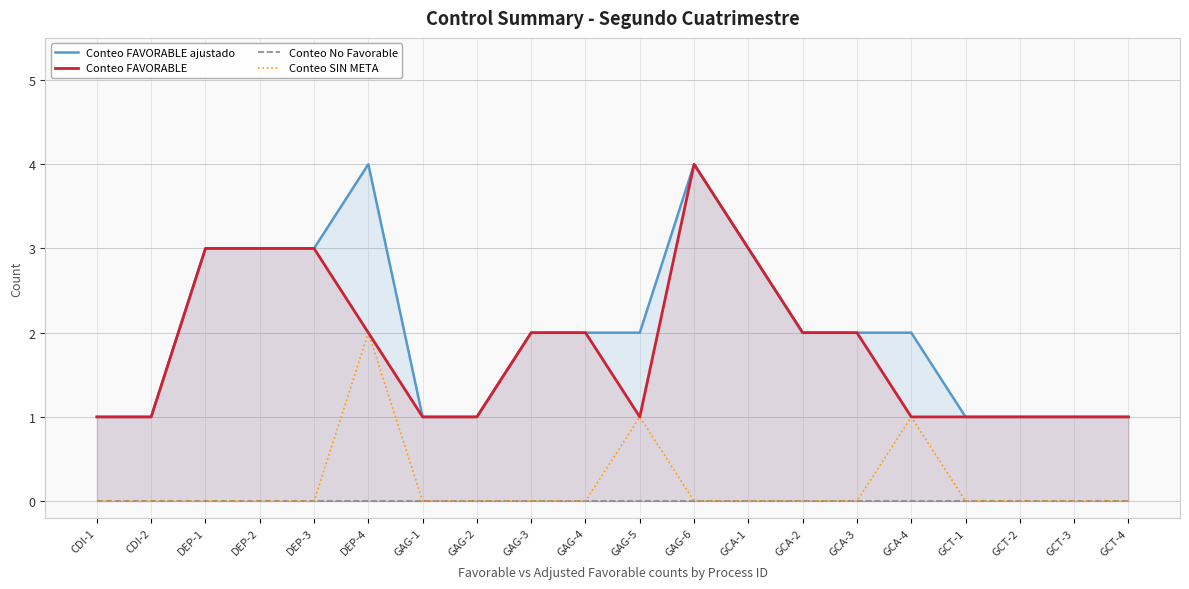

Where is Conteo FAVORABLE ajustado nearest to the value 2?

GAG-3